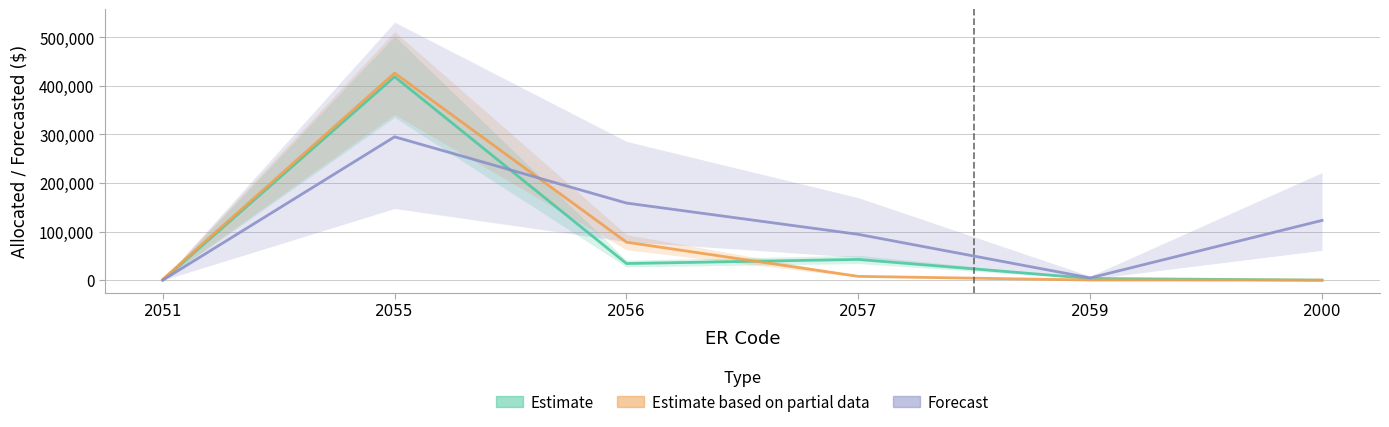

At which label does Estimate based on partial data first exceed 7824?

2055